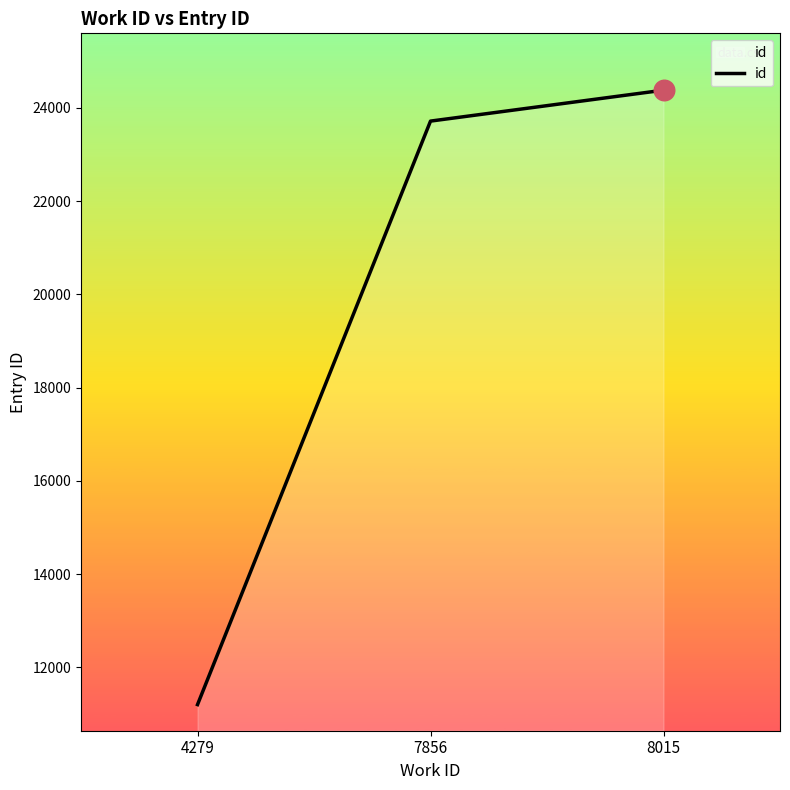

Between 8015 and 7856, which is larger?

8015